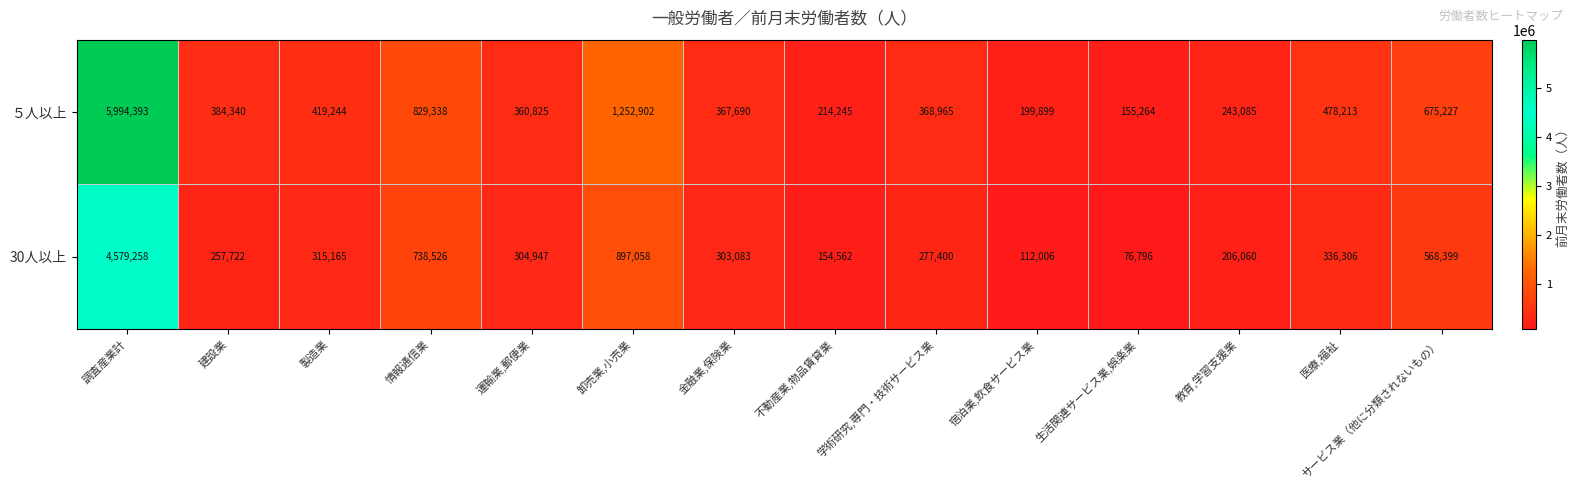

What is the approximate value of ５人以上 at 不動産業,物品賃貸業, to the nearest 50?

214250